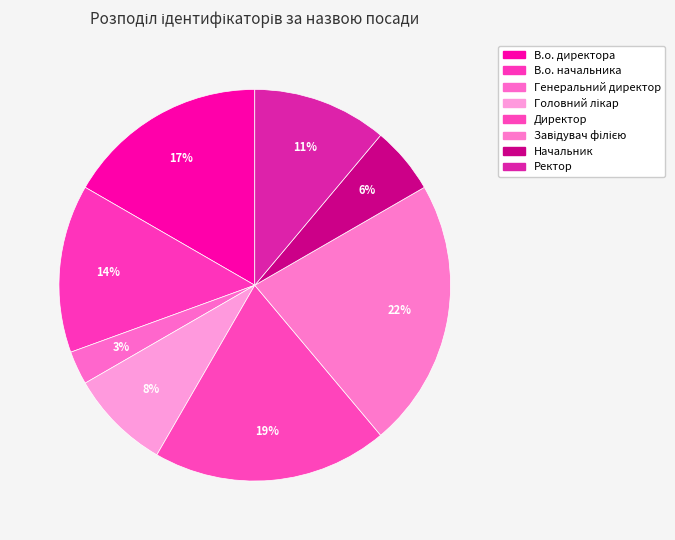

How many slices are in this pie chart?

8